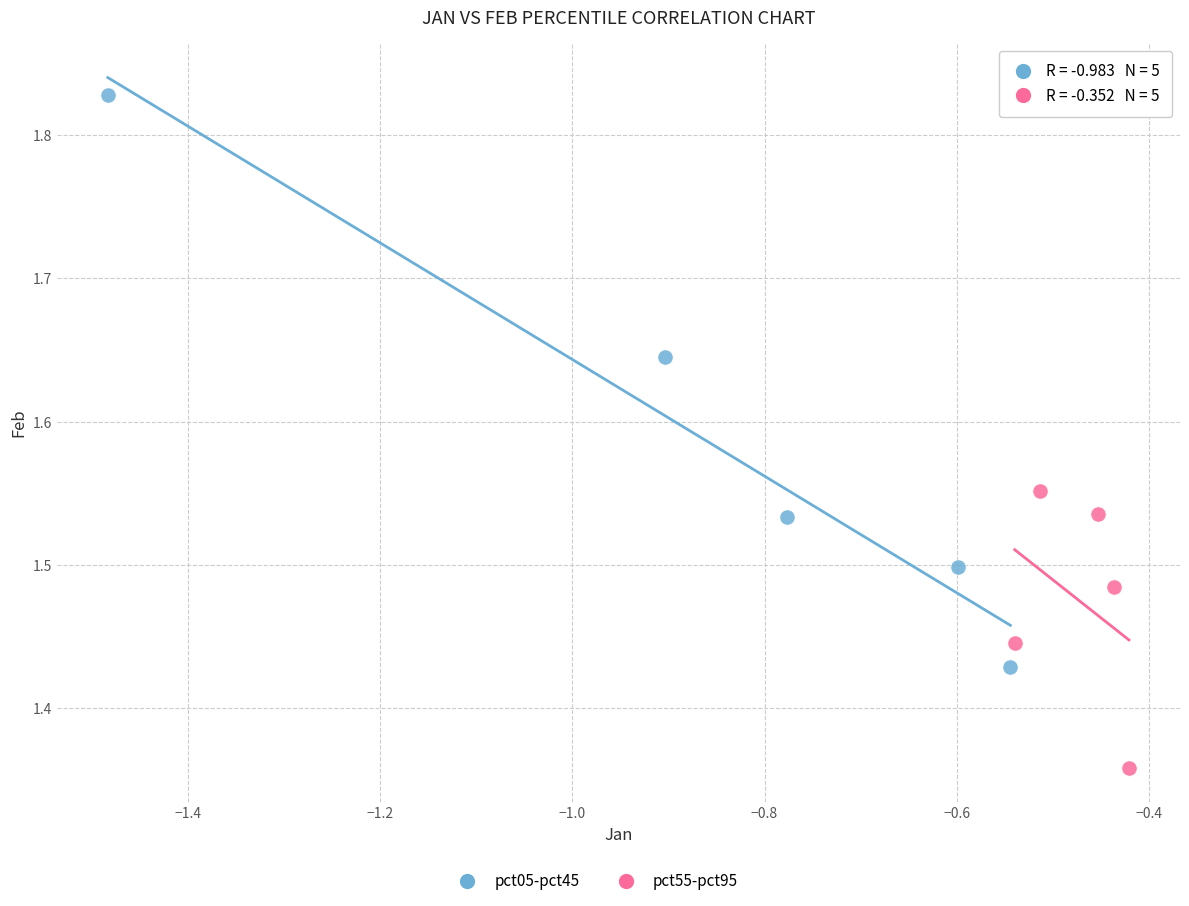

Which series reaches the maximum Y coordinate?

pct05-pct45